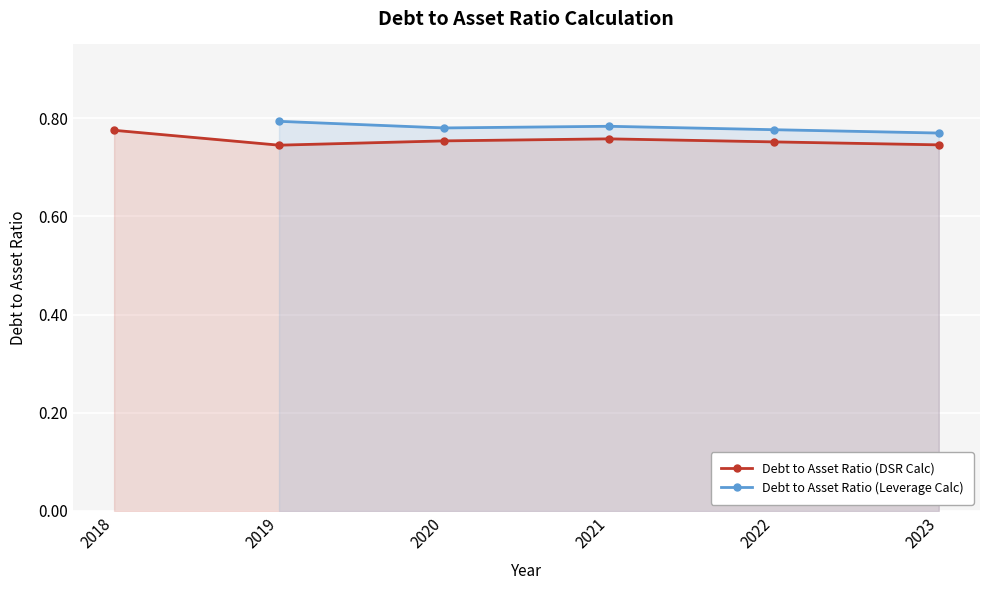

What is the approximate value at 2023?

0.7